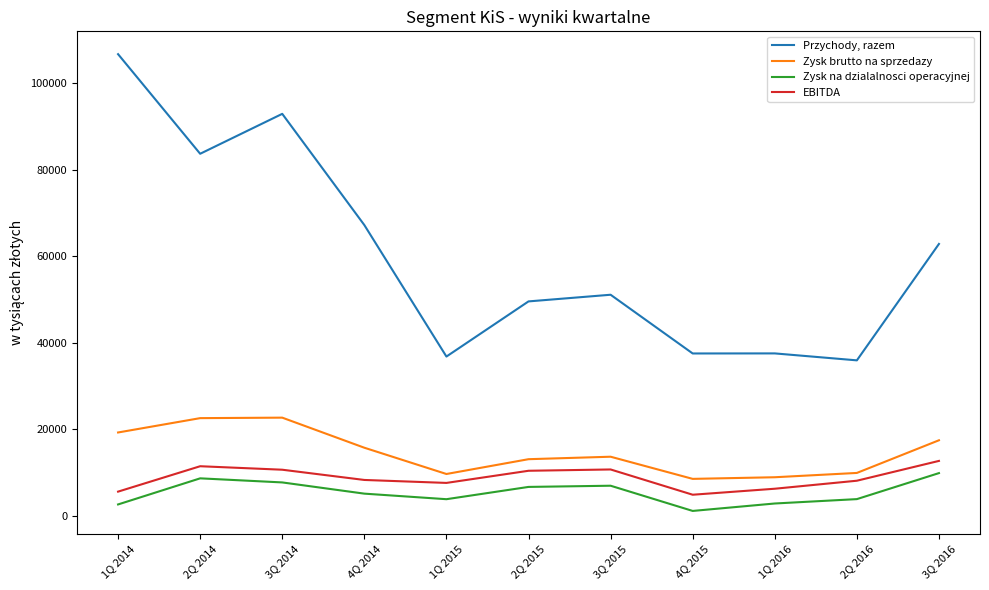

What is the highest value of the Przychody, razem series?

106722